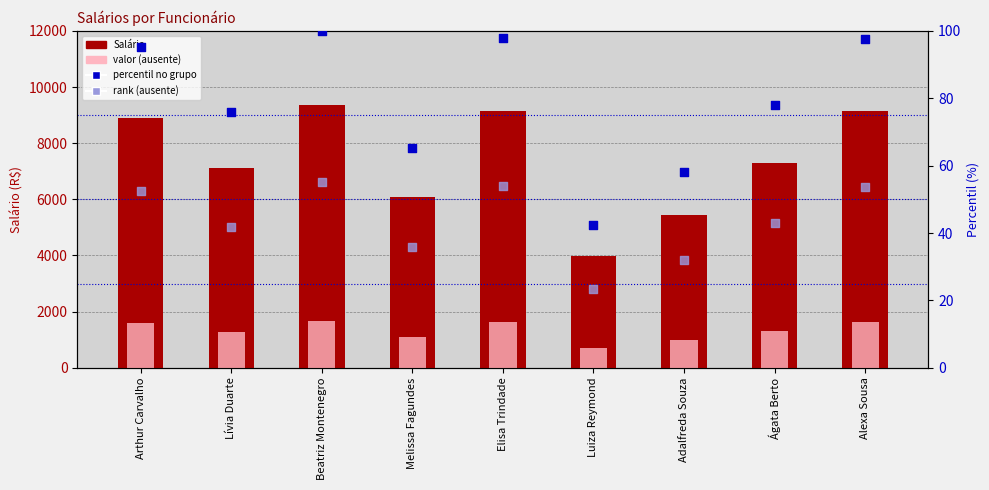

Is the value of percentil no grupo at Adalfreda Souza greater than the value of Salário at Beatriz Montenegro?

No